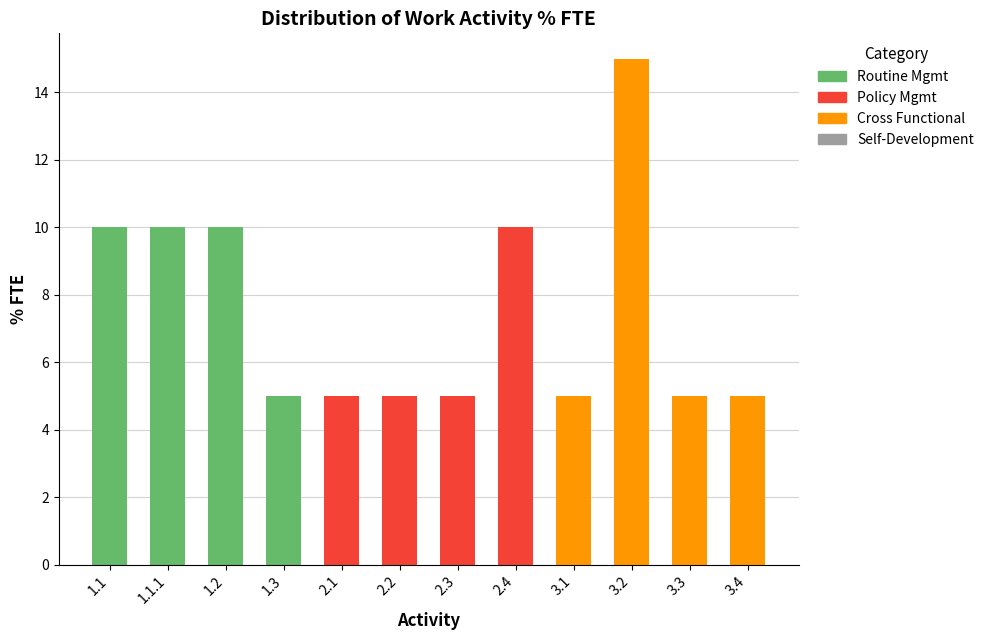

What position from the left is 3.3?

11